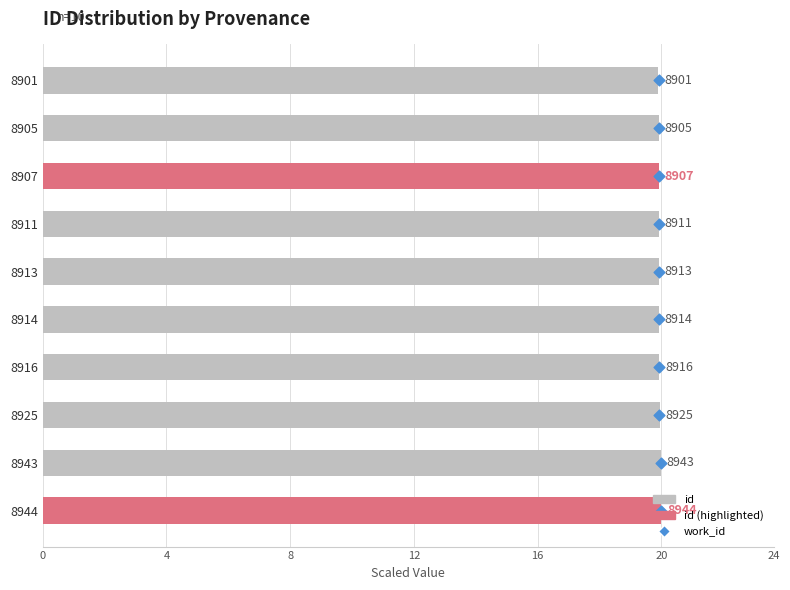

Which series contains the lowest Y value?

work_id